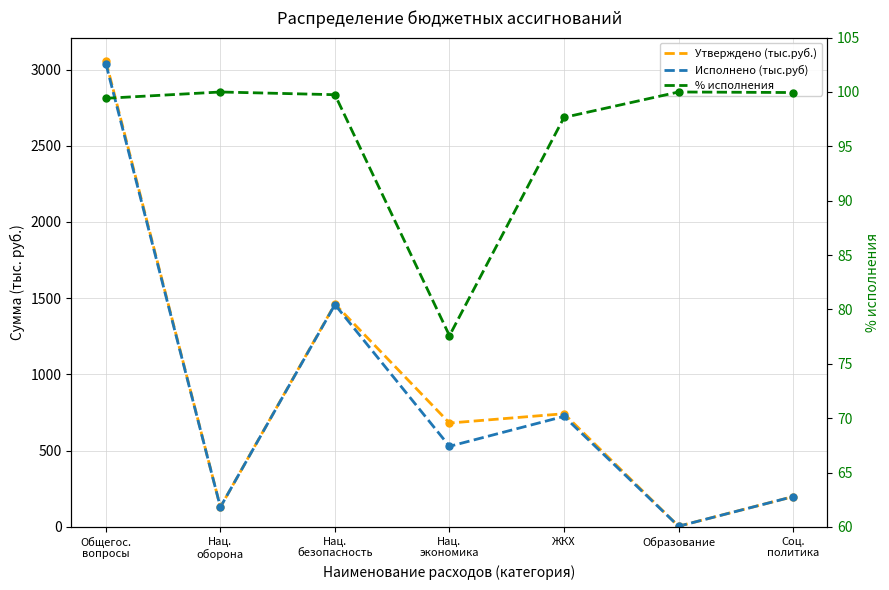

Where is Исполнено (тыс.руб) nearest to the value 1521?

Нац.
безопасность